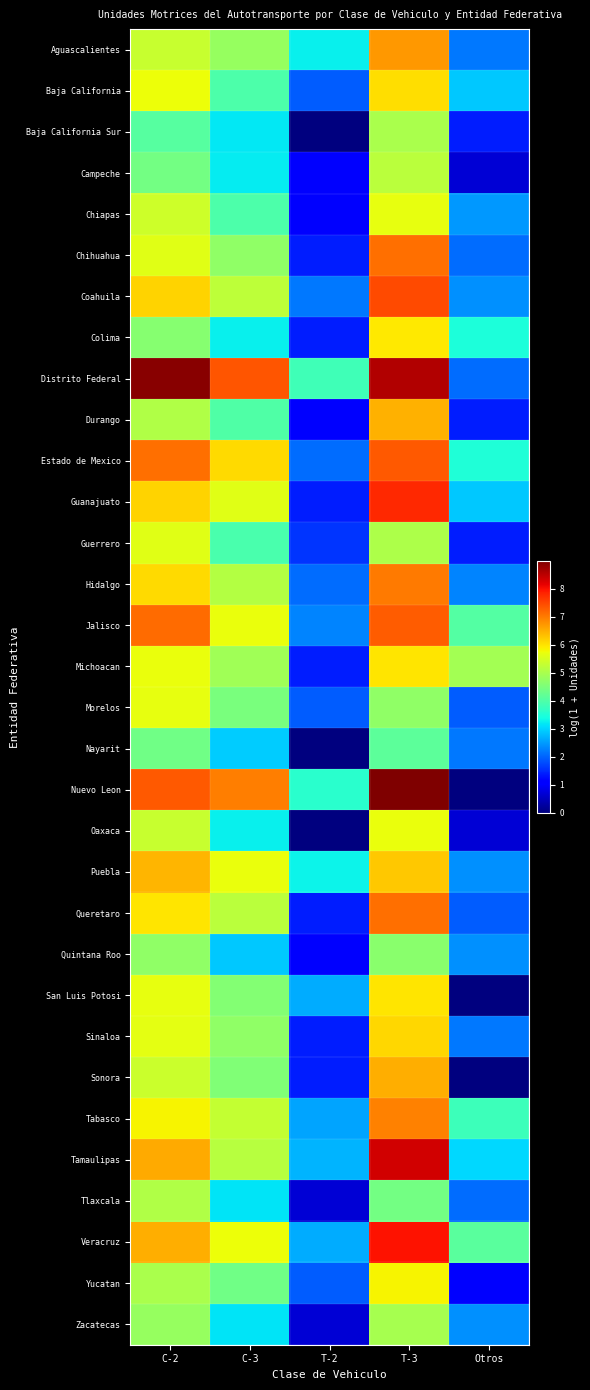

At which category does the chart reach its minimum across all series?

T-2